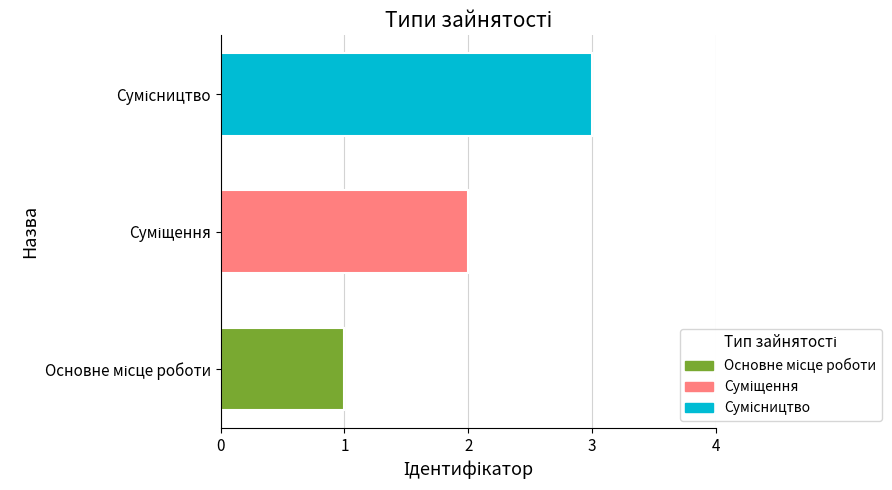

What is the maximum value shown in the chart?

3